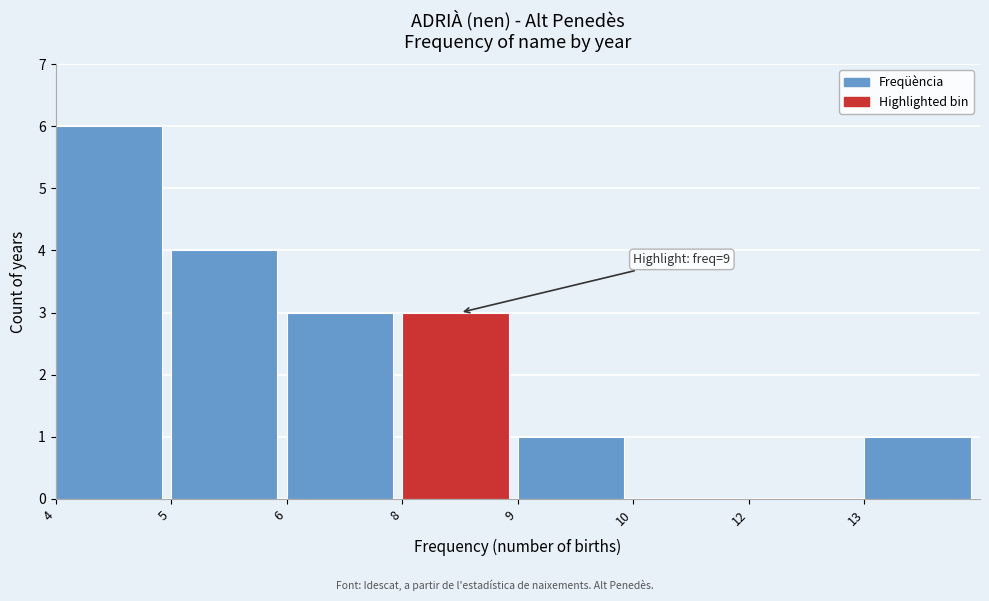

Reading left to right, what are all the values shown in this chart?

4=6	5=4	6=3	8=3	9=1	10=0	12=0	13=1